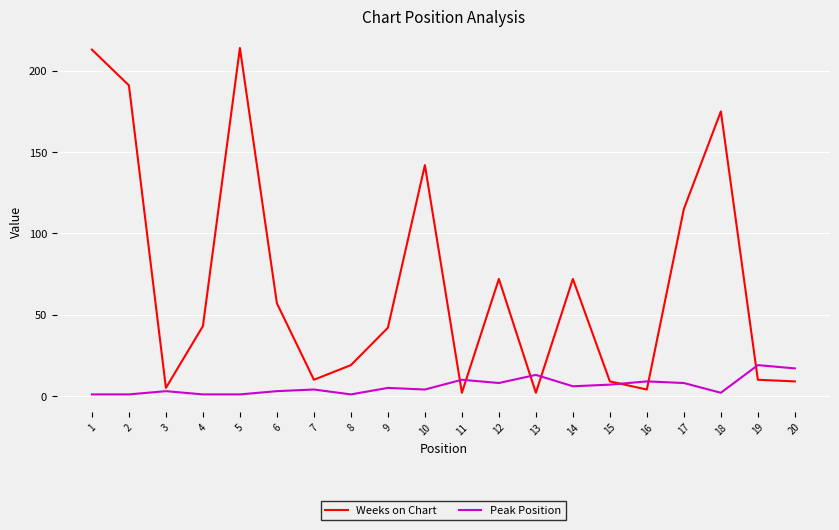

Rank the series by their maximum value, from highest to lowest.

Weeks on Chart, Peak Position